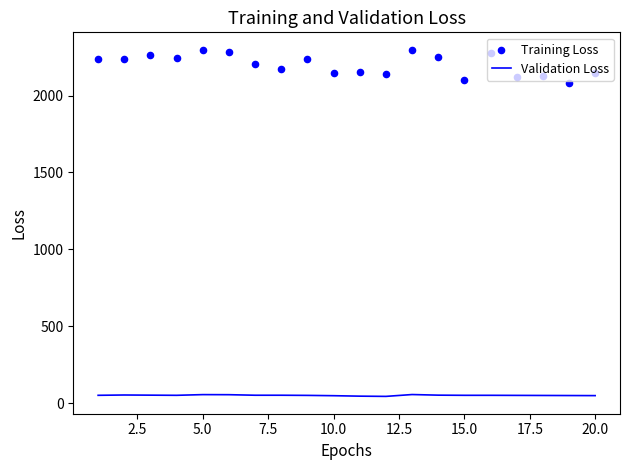

Which series reaches the minimum Y coordinate?

Validation Loss